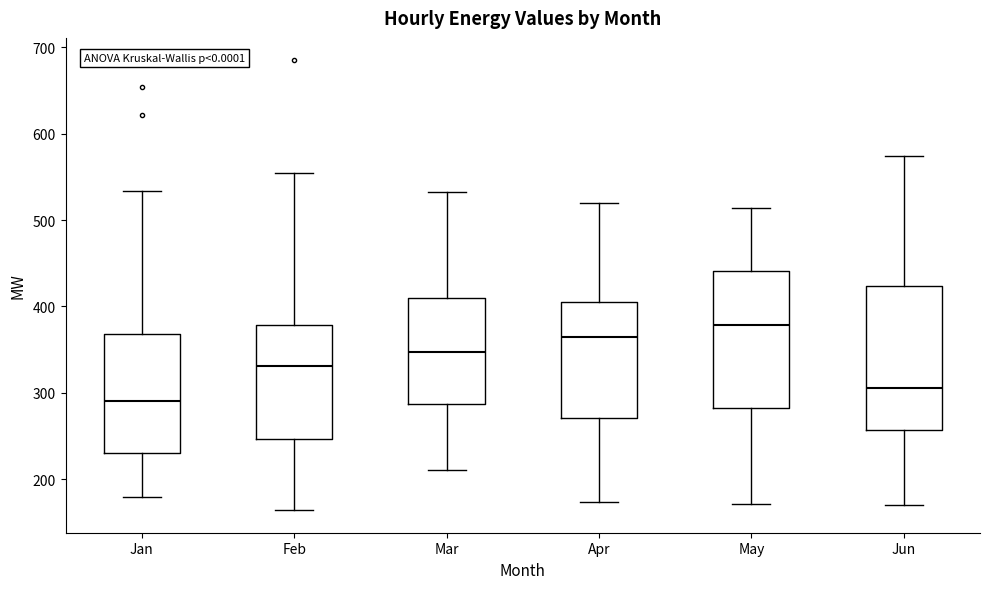

Reading left to right, transcribe this box plot: for each box, give where its median line is, the range the box spans, and where its two whiskers end, as read against the y-axis. The values are not printed on the chart, so give them approximately, as read against the axis.

Jan: median 290, box 230 to 370, whiskers 180 to 530
Feb: median 330, box 250 to 380, whiskers 160 to 550
Mar: median 350, box 290 to 410, whiskers 210 to 530
Apr: median 370, box 270 to 410, whiskers 170 to 520
May: median 380, box 280 to 440, whiskers 170 to 510
Jun: median 310, box 260 to 420, whiskers 170 to 570